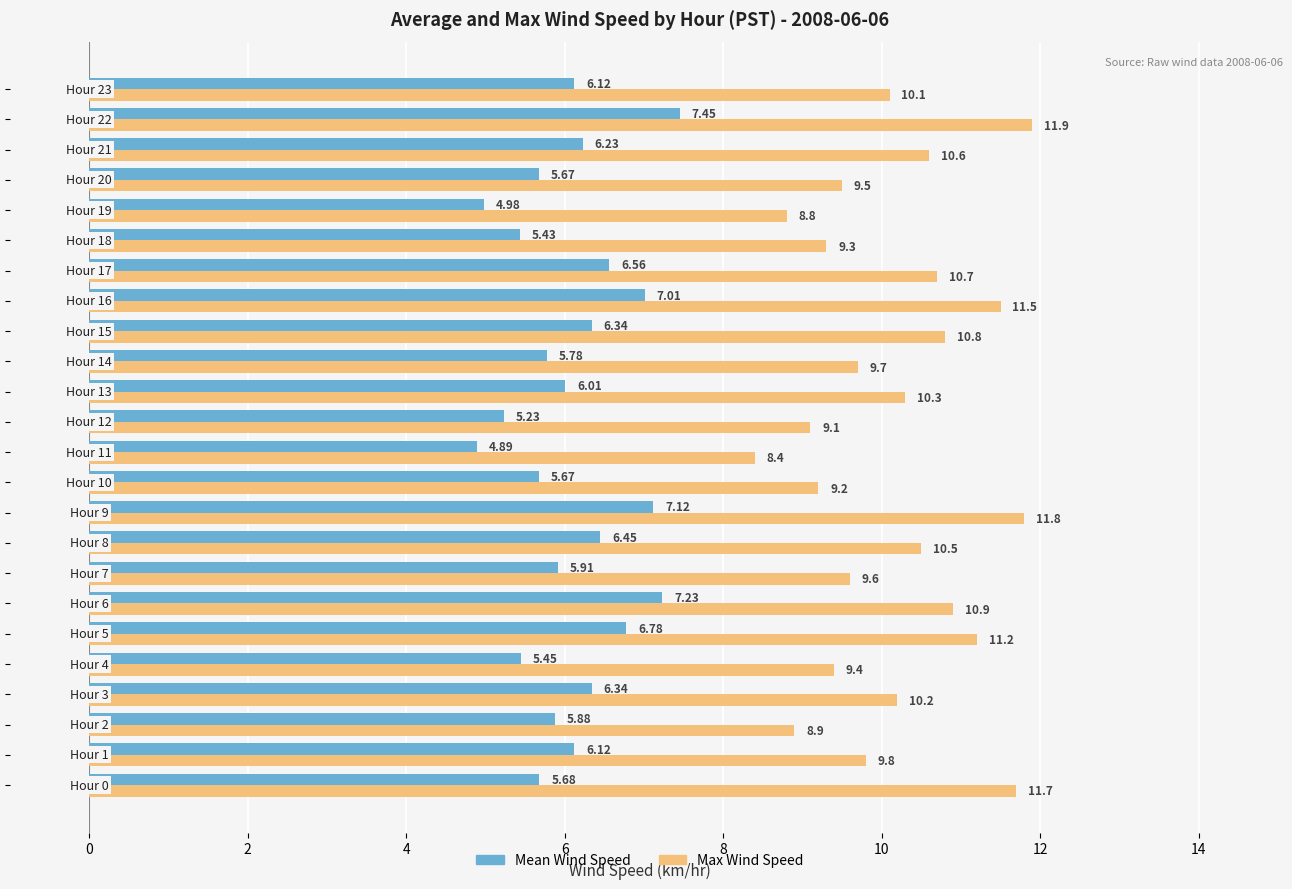

What is the difference between the second highest and second lowest values in the Max Wind Speed series?

3.0